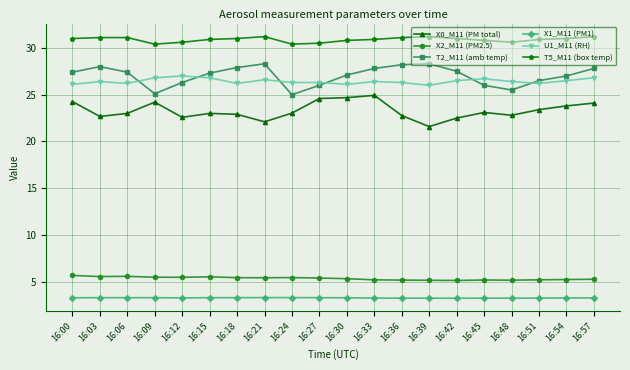

What is the difference between the second highest and minimum values in the T5_M11 (box temp) series?

0.8